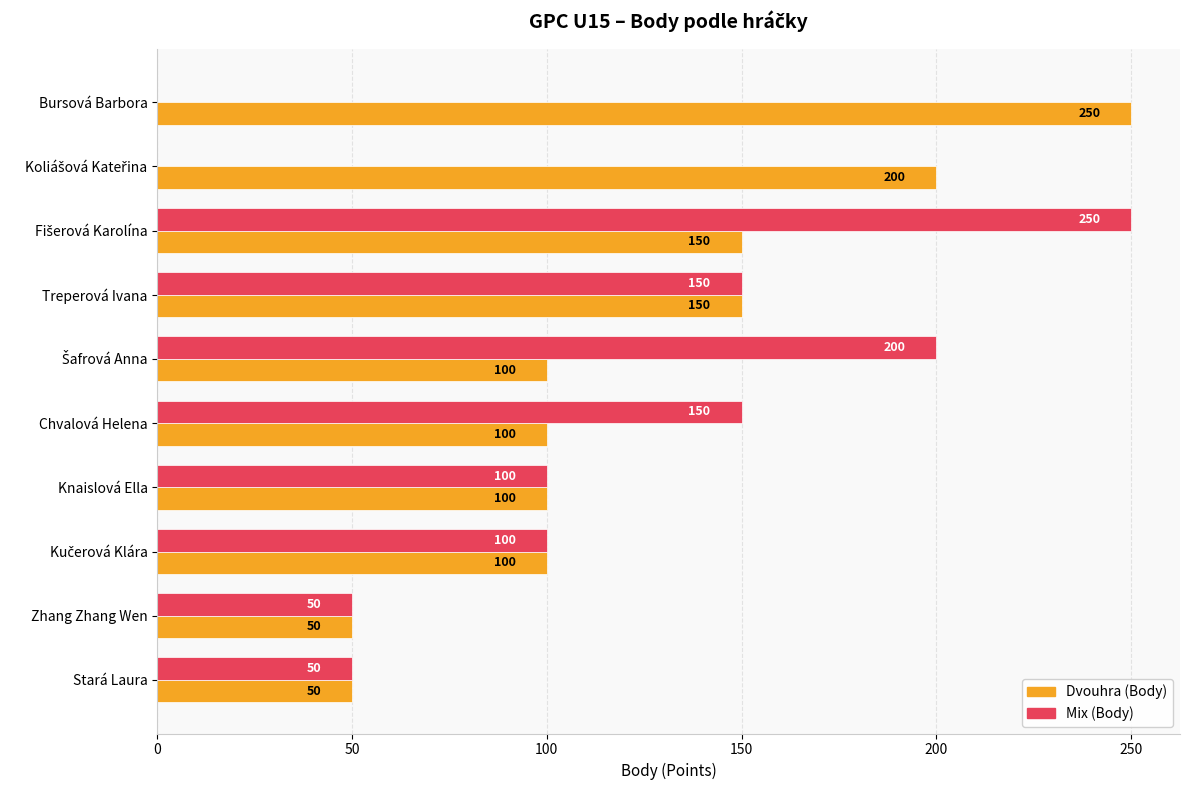

Is it true that Dvouhra (Body) equals 449 at Bursová Barbora?

False